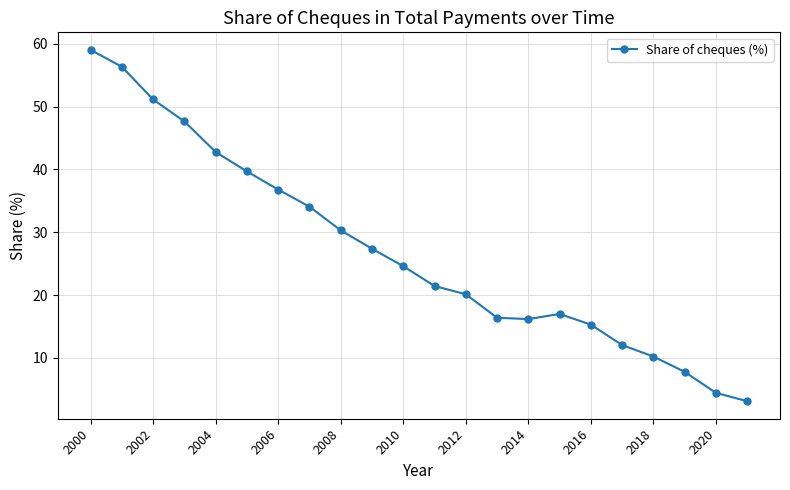

What is the value of the 10th point from the left?

27.4